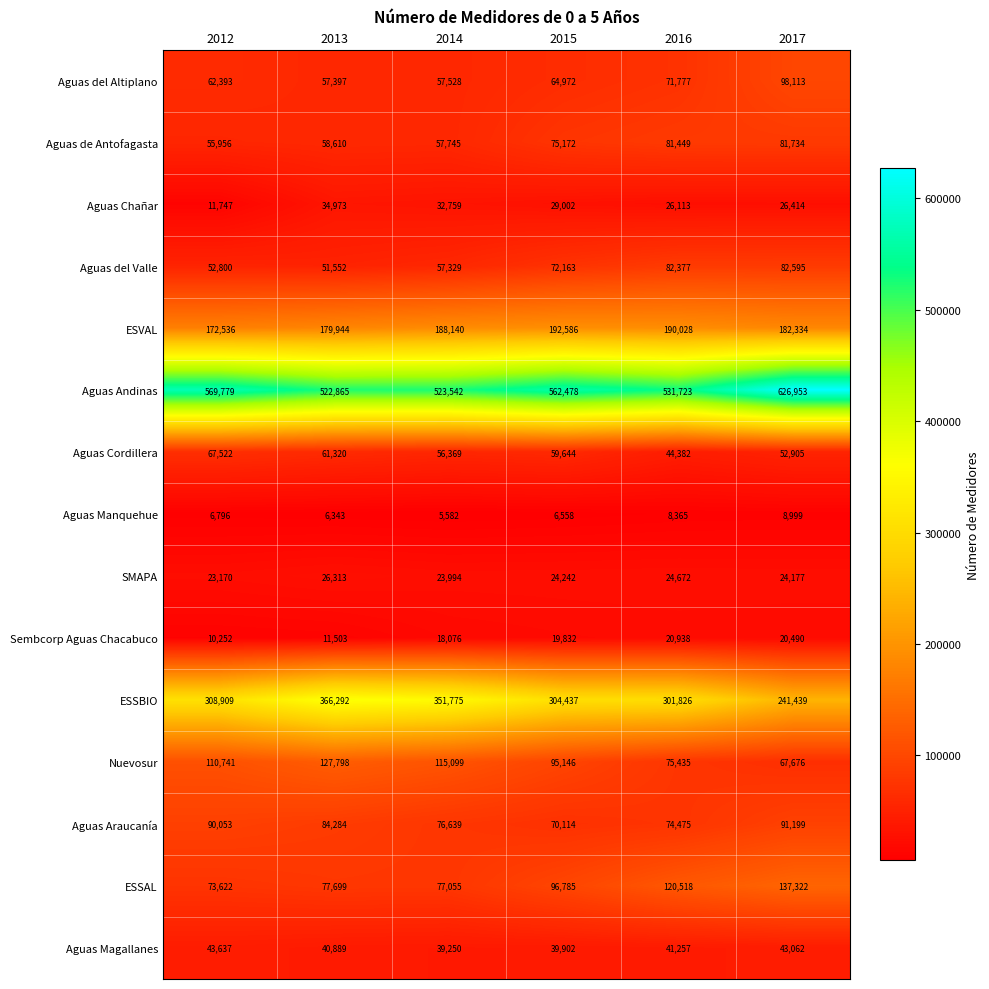

Where does the SMAPA series first go above 24242?

2013